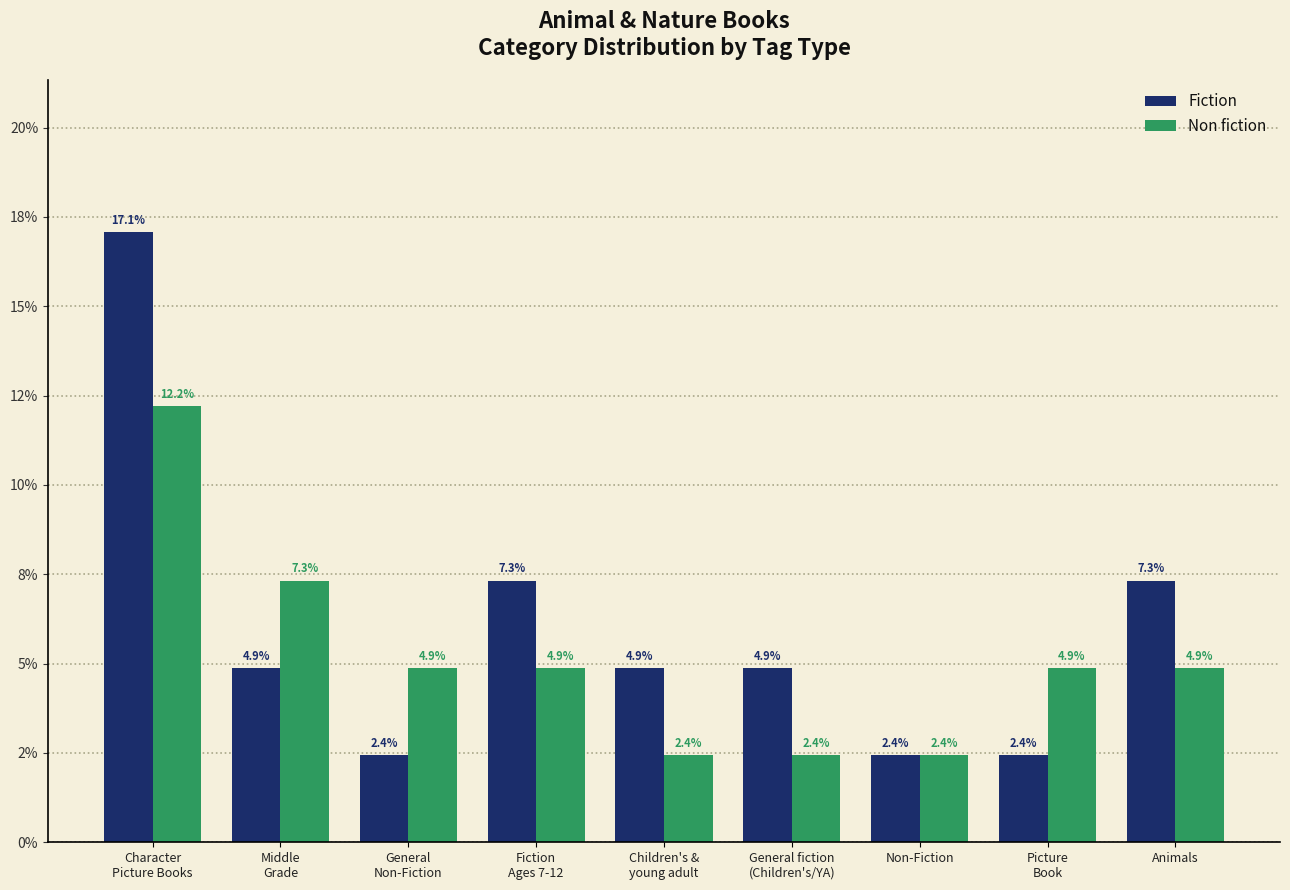

Between General
Non-Fiction and Animals, which series saw the biggest shift?

Fiction